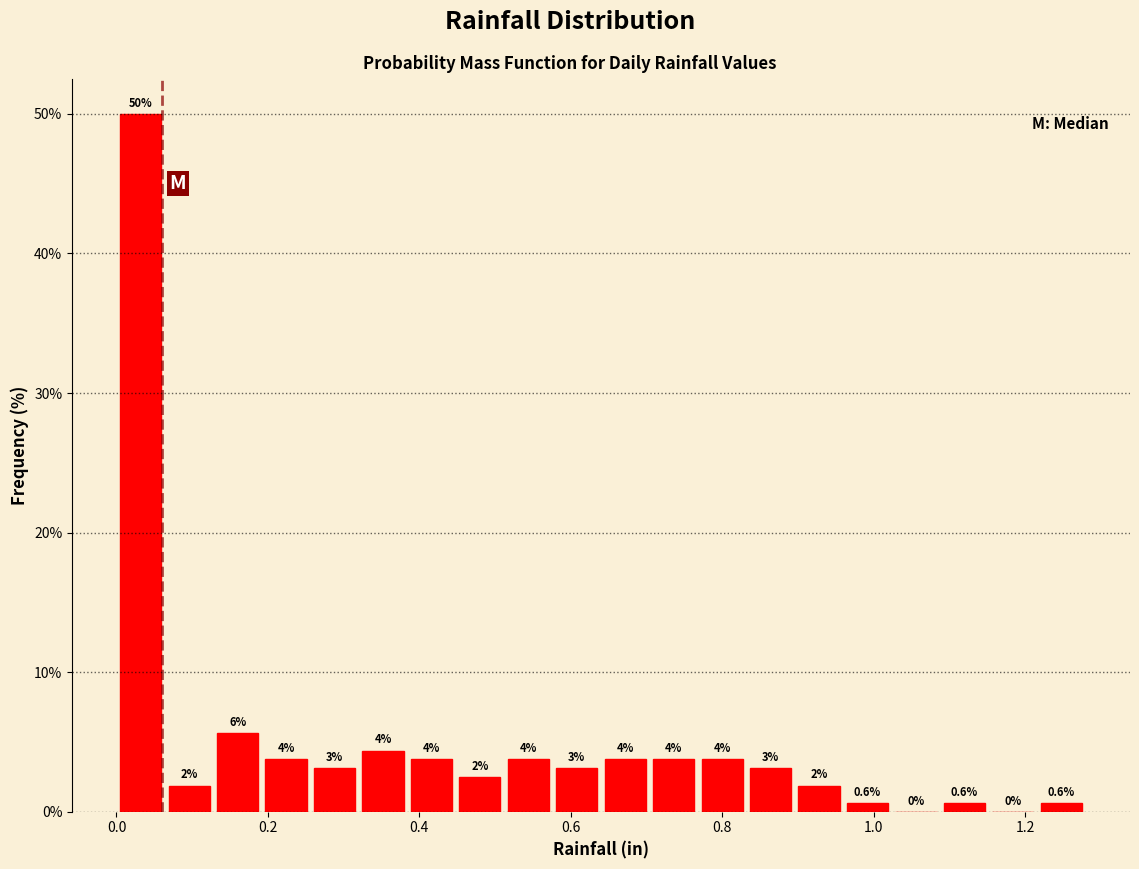

Read against the x-axis, roughly where is the centre of the tallest bar?

0.04